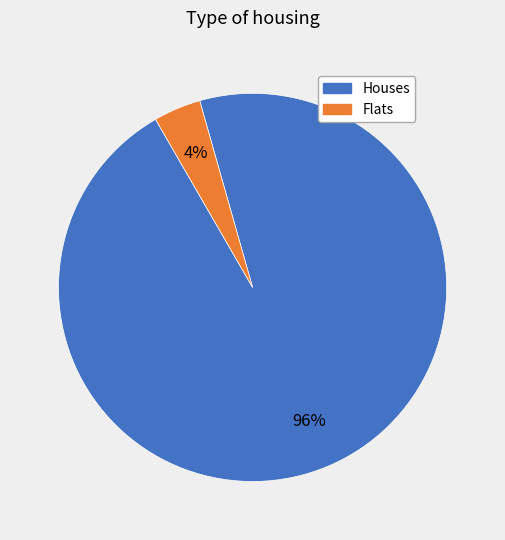

Is there a majority slice in this chart?

Yes